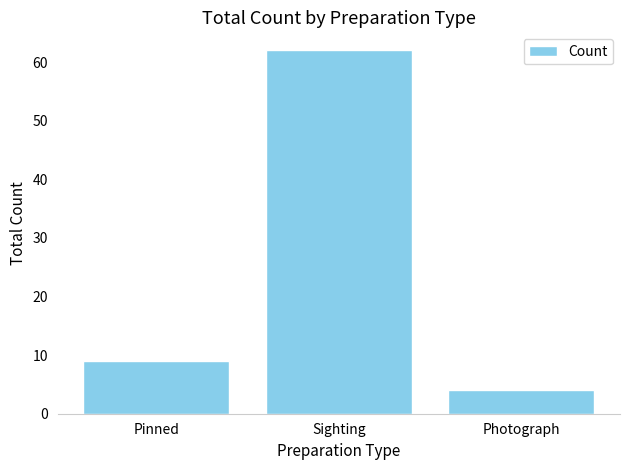

What value does the data have at Sighting?

62